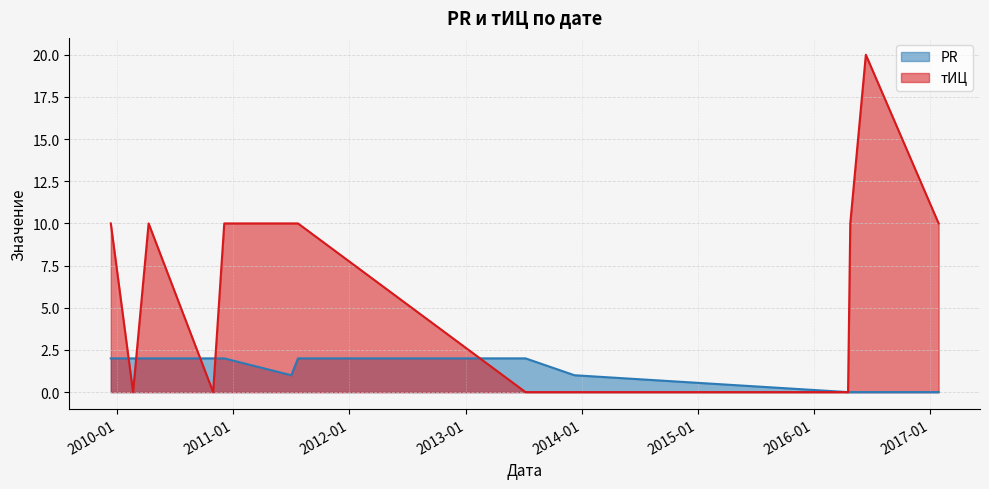

What is the maximum value for PR?

2